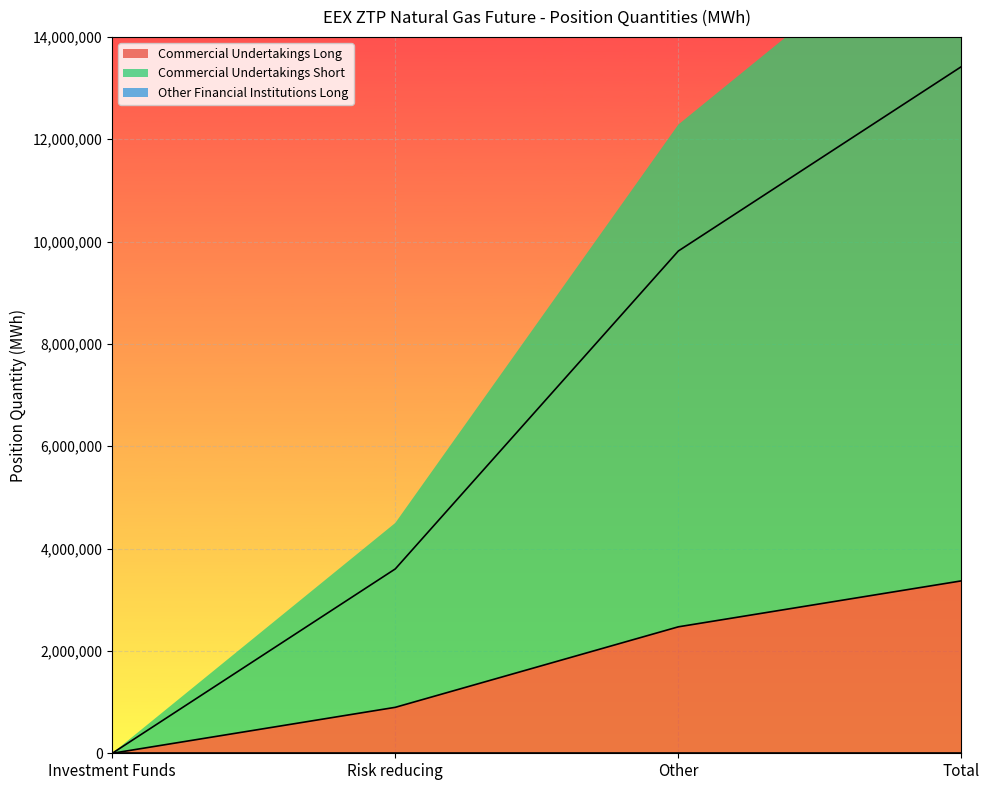

The Commercial Undertakings Short series shows 6311787 at Risk reducing. True or false?

False